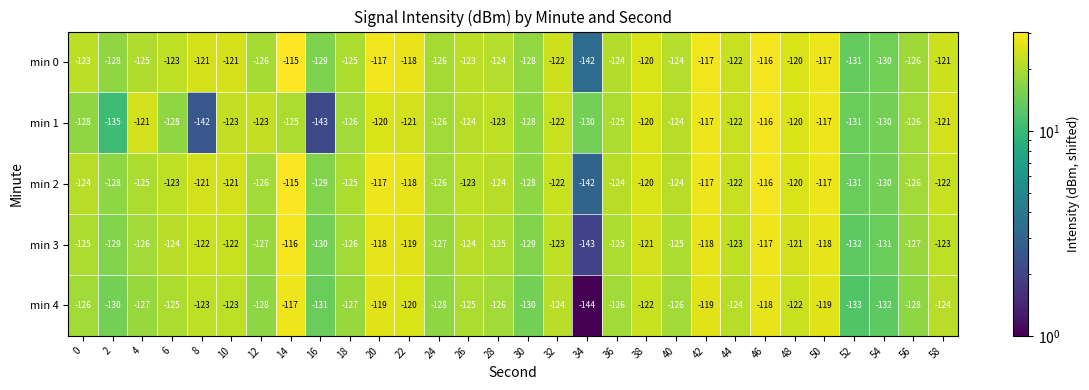

True or false: min 2 has a value of -121 at 10.

True